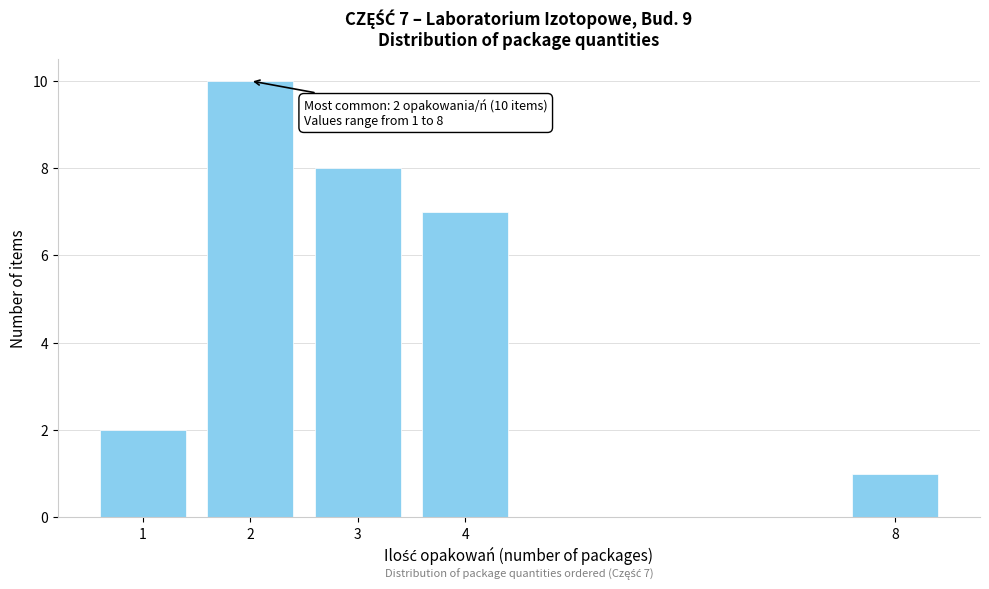

Reading left to right, extract all data points from this chart.

2	10	8	7	1